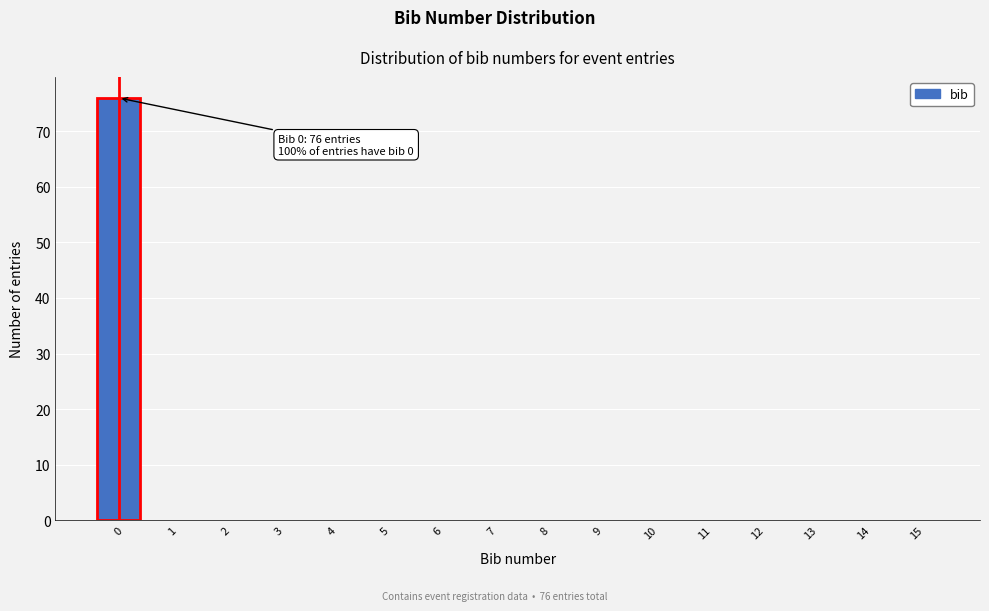

Over which range of the x-axis is the bar tallest?

-0.5 to 0.5